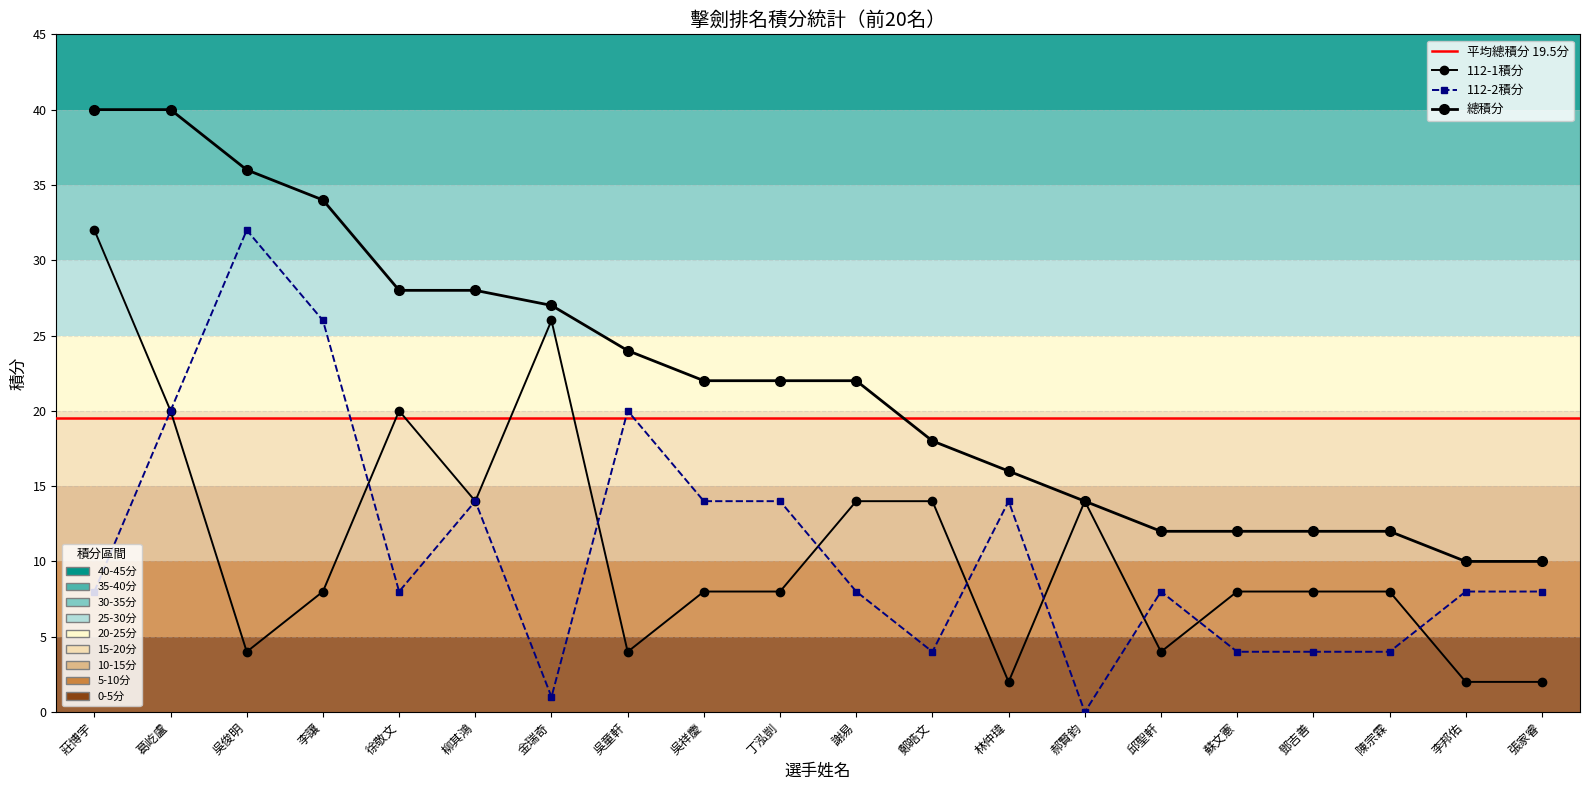

List the series in order of their peak value, highest first.

總積分, 112-1積分, 112-2積分